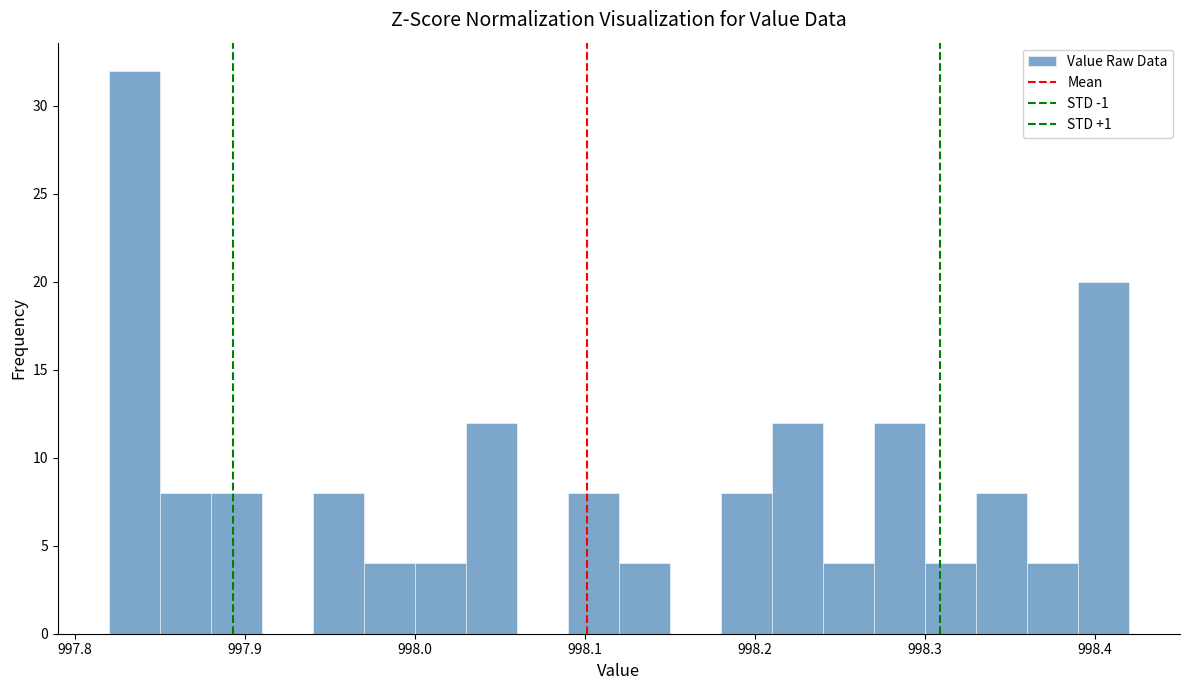

Read against the x-axis, roughly where is the centre of the tallest bar?

997.84